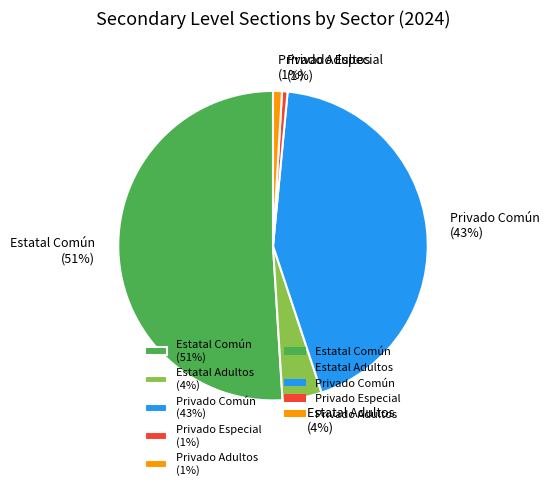

How many segments does this pie chart have?

5